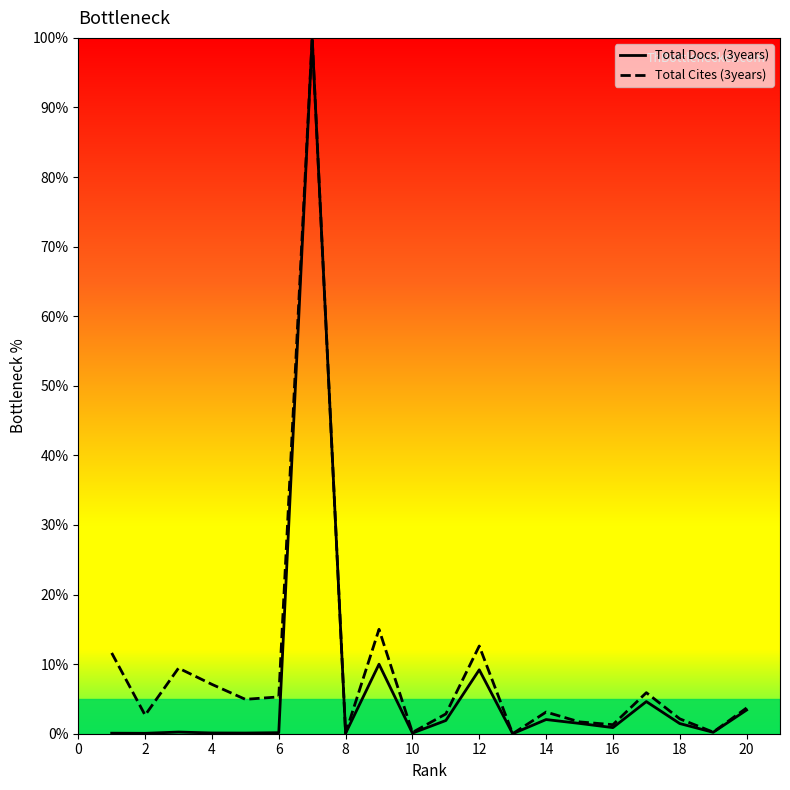

What are all the series names shown in the legend?

Total Docs. (3years), Total Cites (3years)